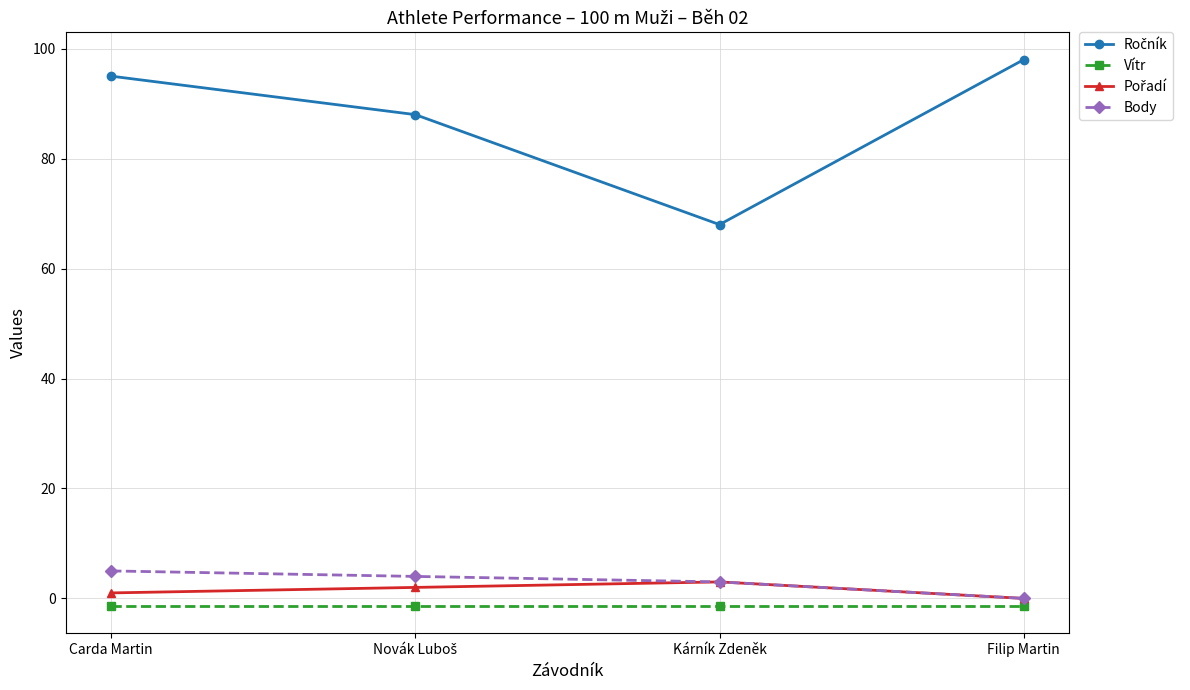

Is the value of Body at Carda Martin greater than the value of Vítr at Filip Martin?

Yes